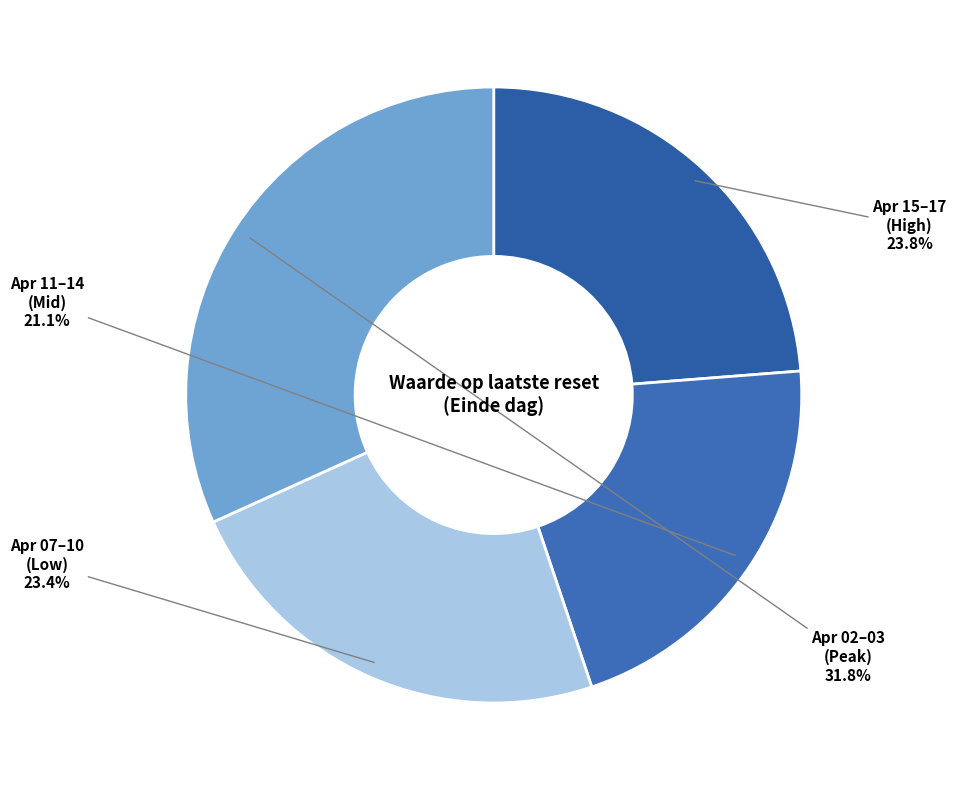

How many segments does this pie chart have?

4